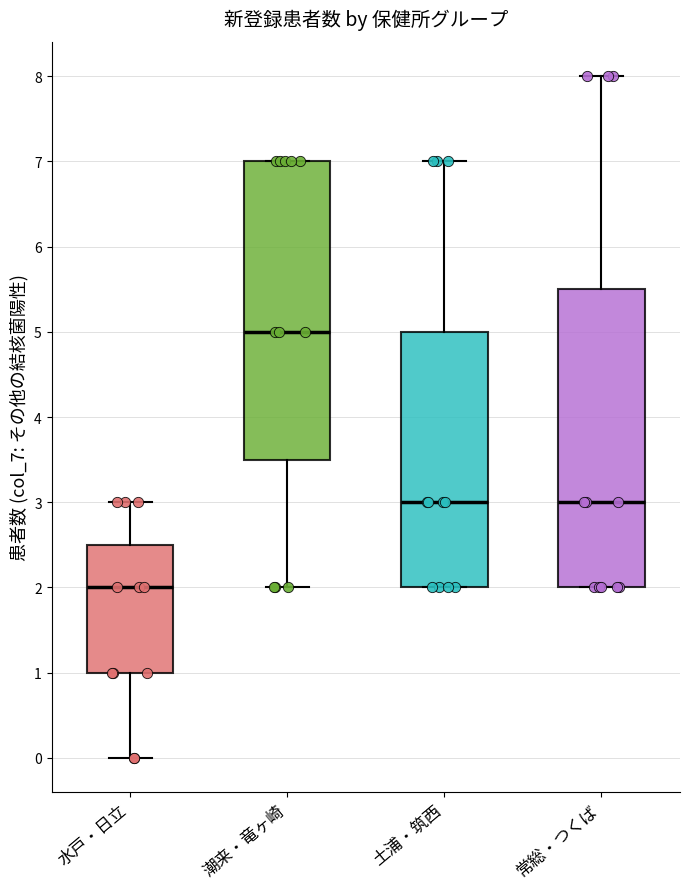

Where is the upper edge of the box for 常総・つくば on the y-axis? The values are not printed on the chart, so give them approximately, as read against the axis.

5.5